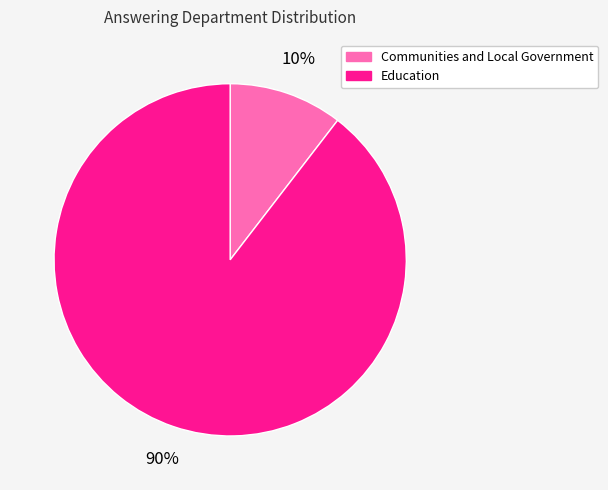

What is the smallest slice in the pie chart?

Communities and Local Government